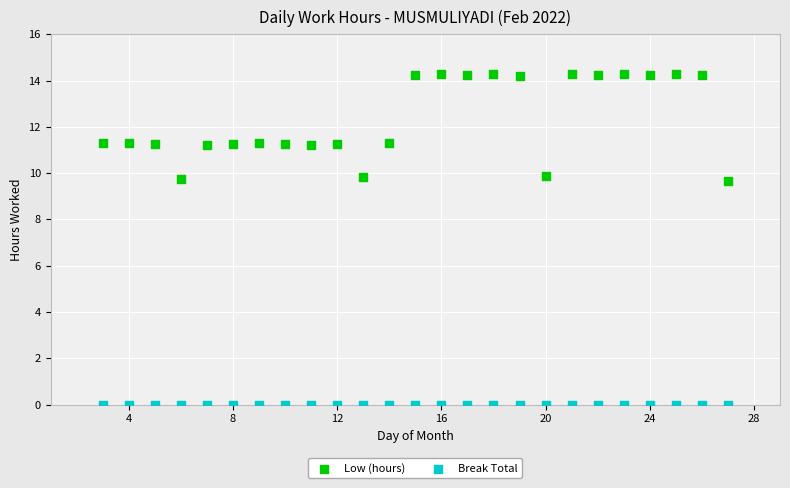

Which series reaches the maximum Y coordinate?

Low (hours)